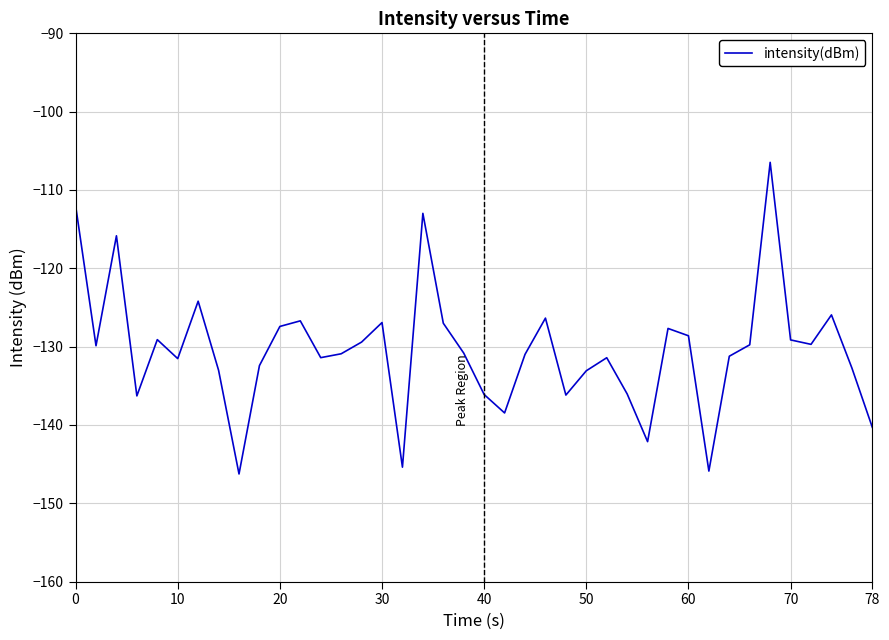

What is the difference between the maximum and minimum values?

39.8